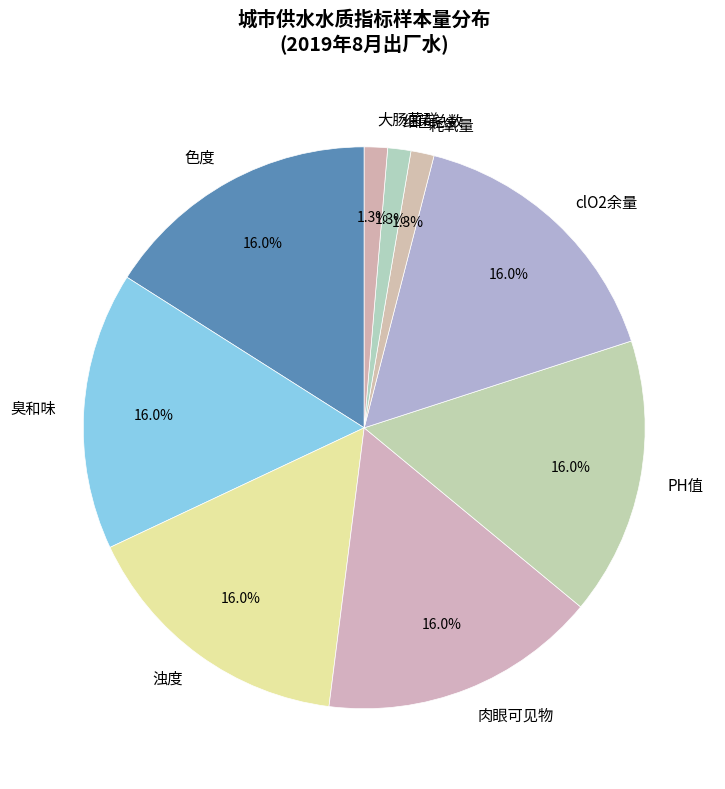

What portion of the pie excludes 臭和味?

84.0%